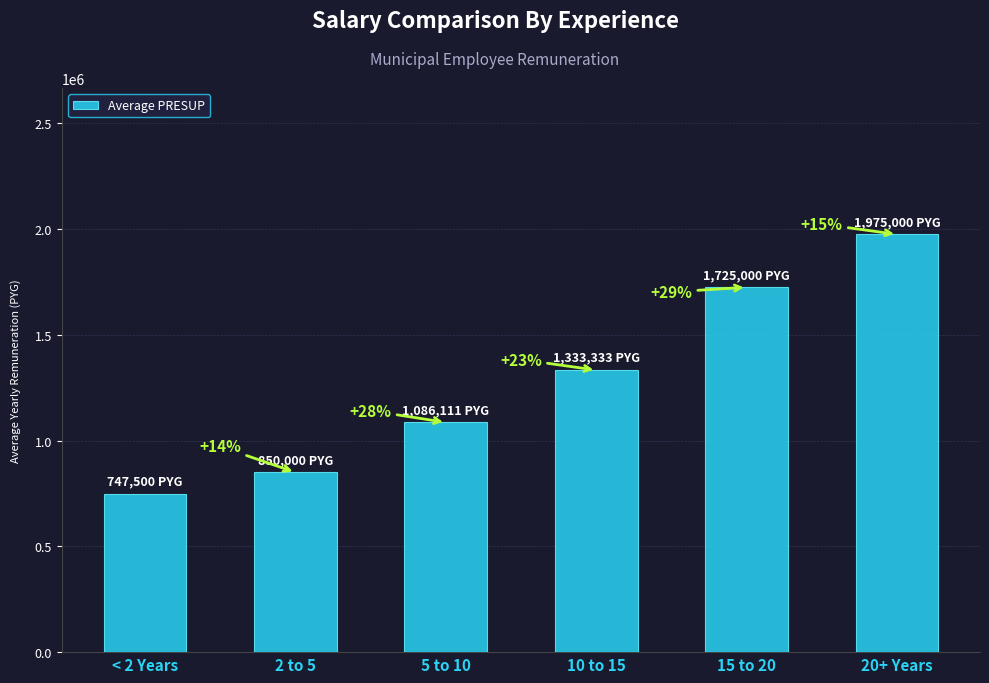

Rank the categories by value from lowest to highest.

< 2 Years, 2 to 5, 5 to 10, 10 to 15, 15 to 20, 20+ Years